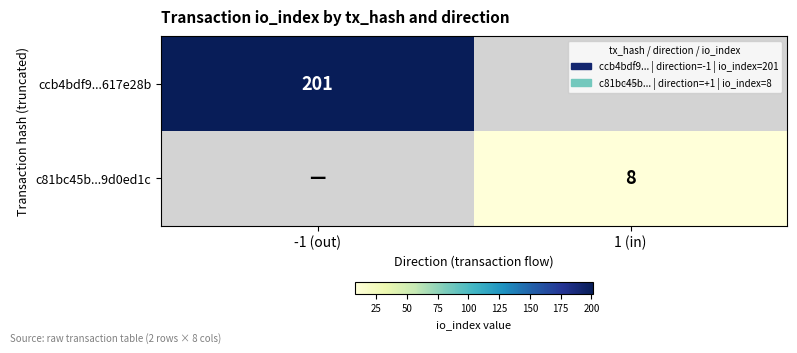

Is it true that c81bc45b...9d0ed1c equals 8 at 1 (in)?

True